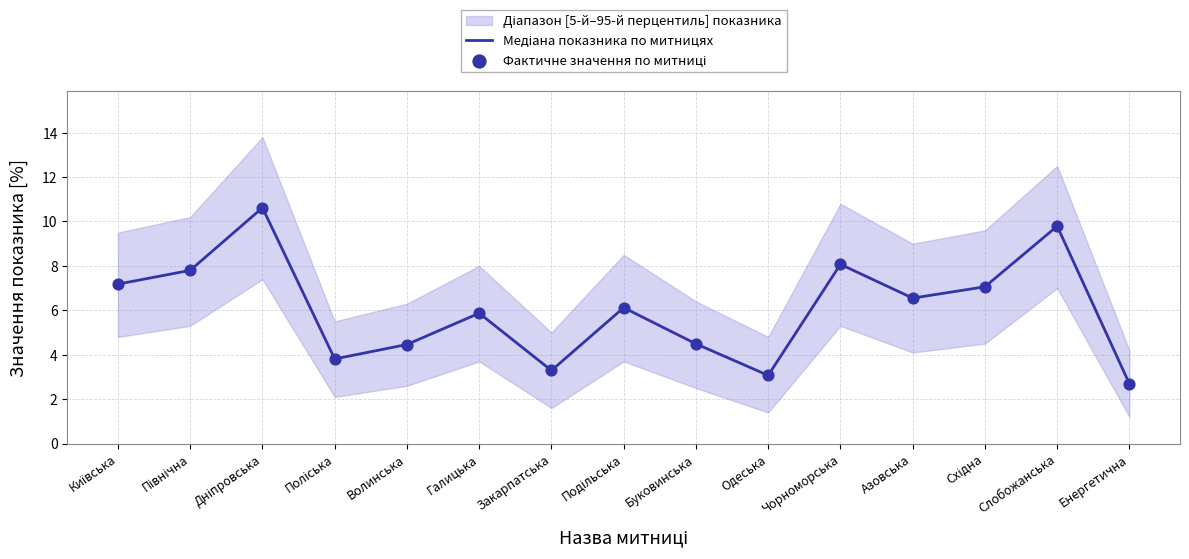

Which series has the largest total across all categories?

Медіана показника по митницях